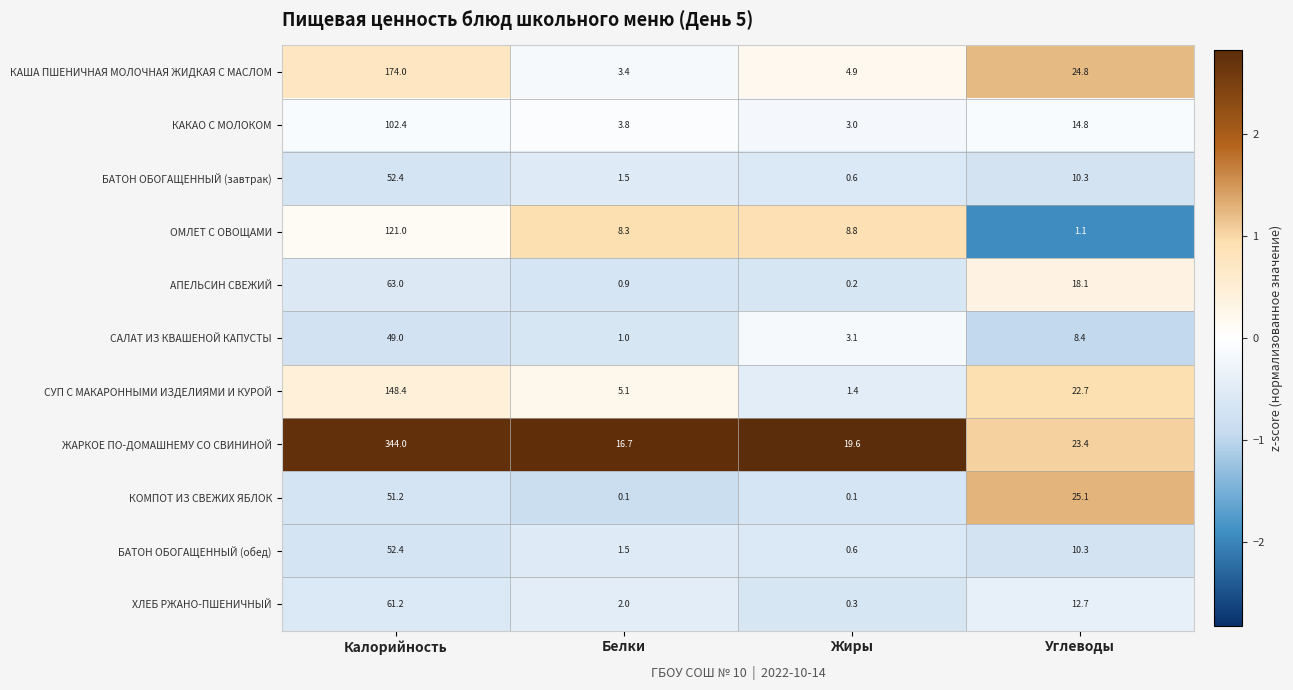

What is the maximum value for АПЕЛЬСИН СВЕЖИЙ?

63.0